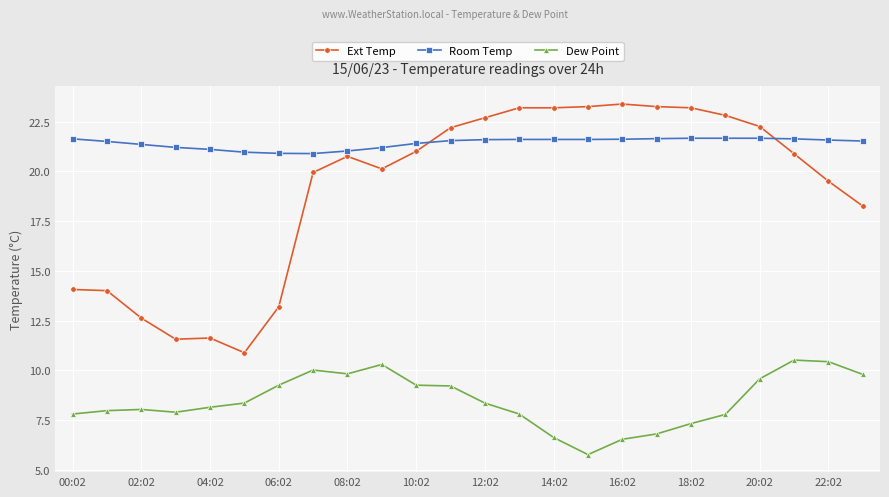

How many distinct data groups are displayed?

3